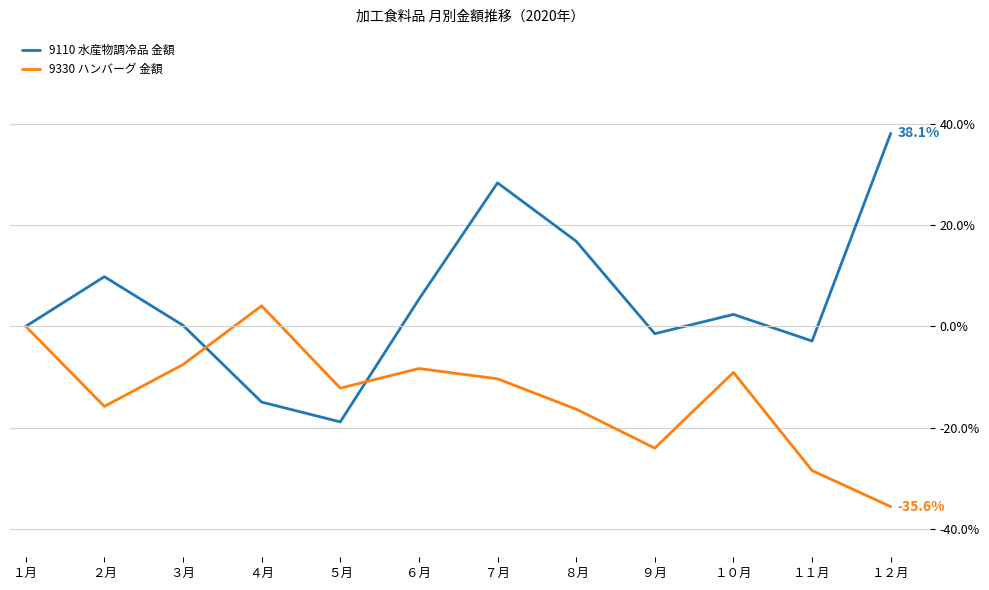

What is the spread (max minus min) of values at ６月?

13.7